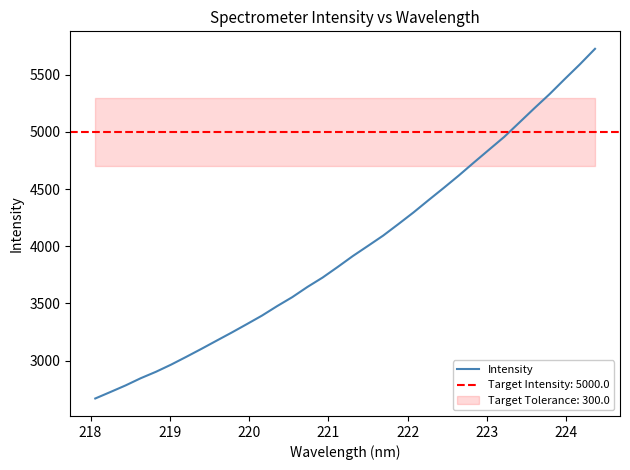

How many data points are less than 3915?

17